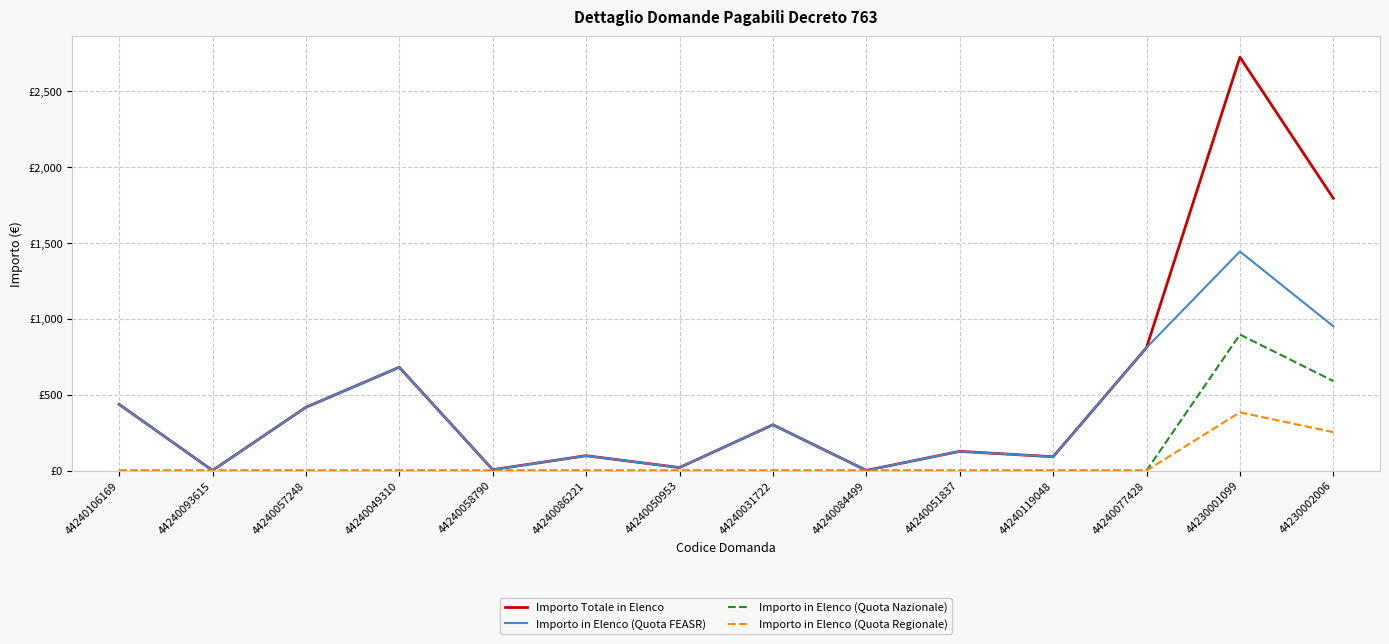

List the labels in order of Importo in Elenco (Quota Regionale) value, smallest first.

44240106169, 44240093615, 44240057248, 44240049310, 44240058790, 44240086221, 44240050953, 44240031722, 44240084499, 44240051837, 44240119048, 44240077428, 44230002006, 44230001099